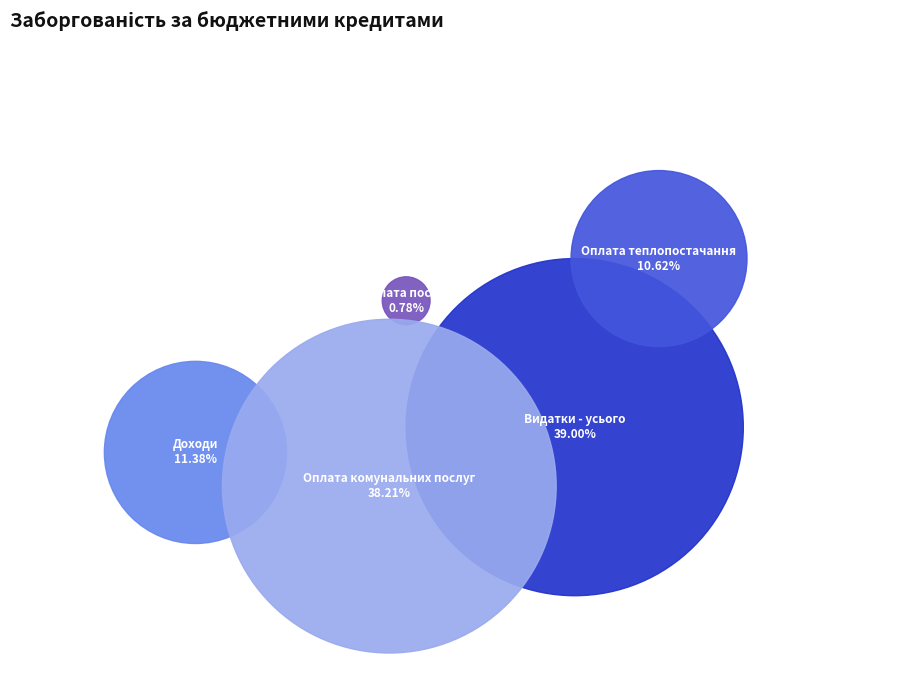

Which slice is the smallest?

Оплата послуг